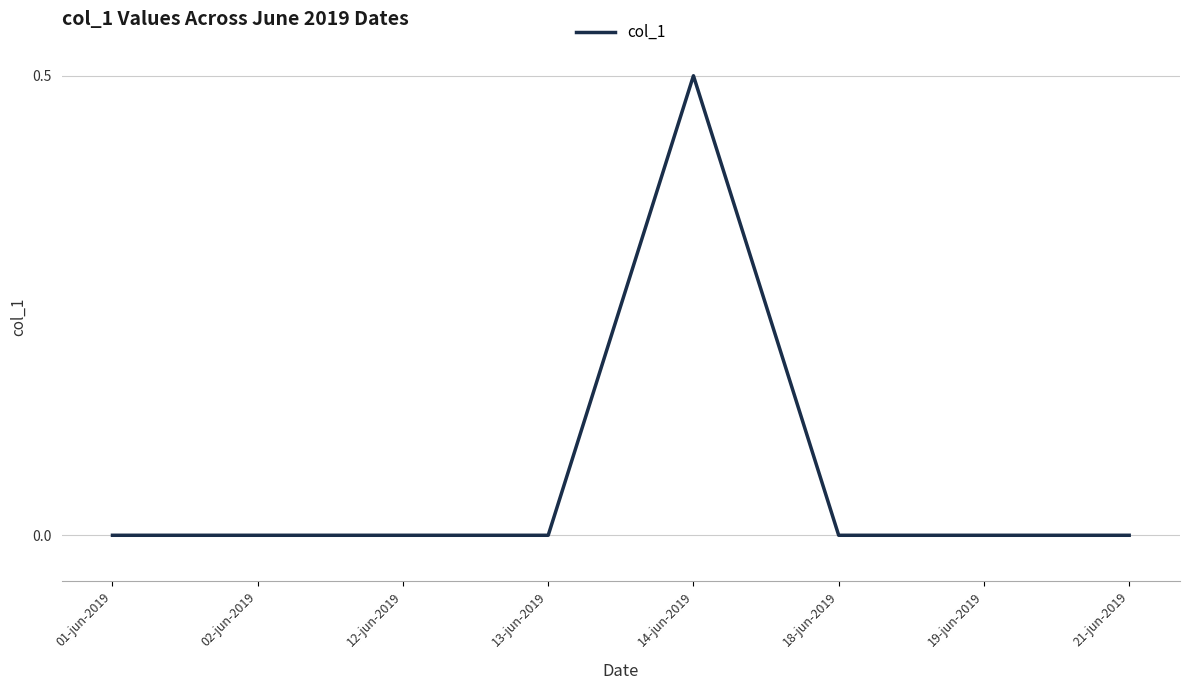

True or false: there are more than 0 points higher than both neighbors.

True